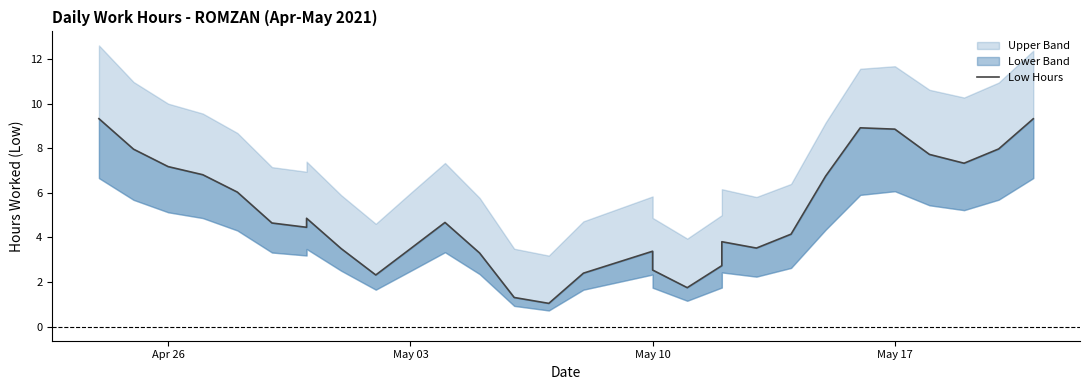

What is the minimum value shown in the chart?

1.0